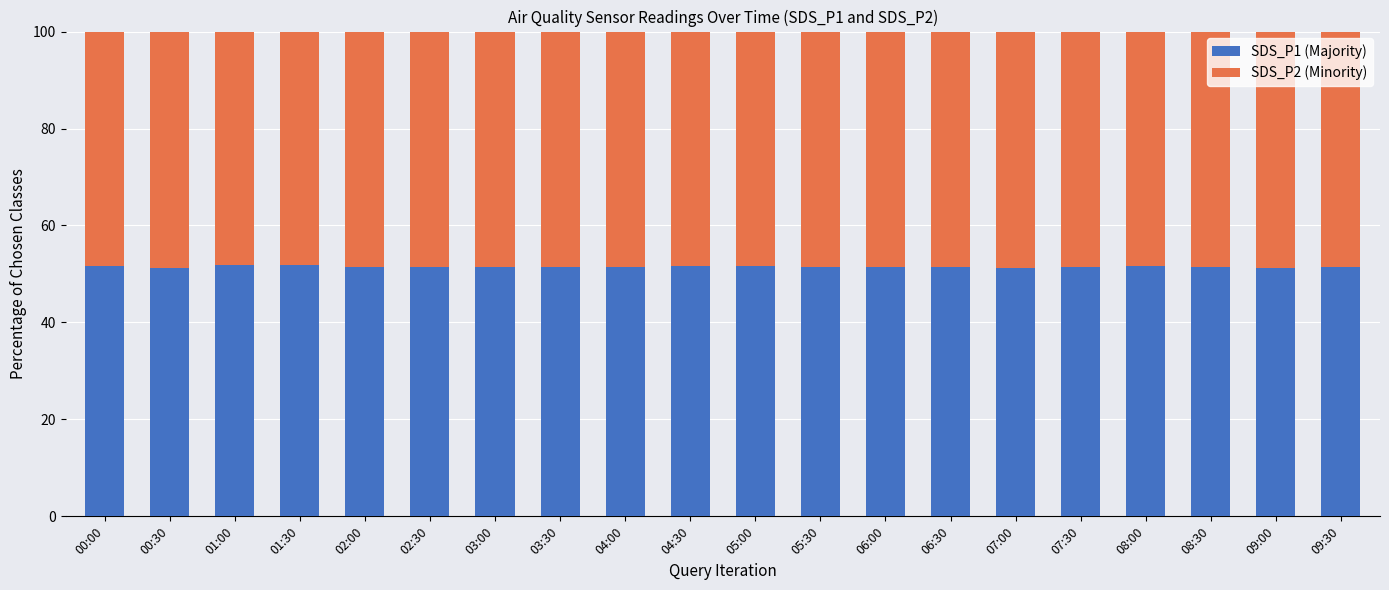

The value of SDS_P1 (Majority) at 09:30 is 35.8. True or false?

False